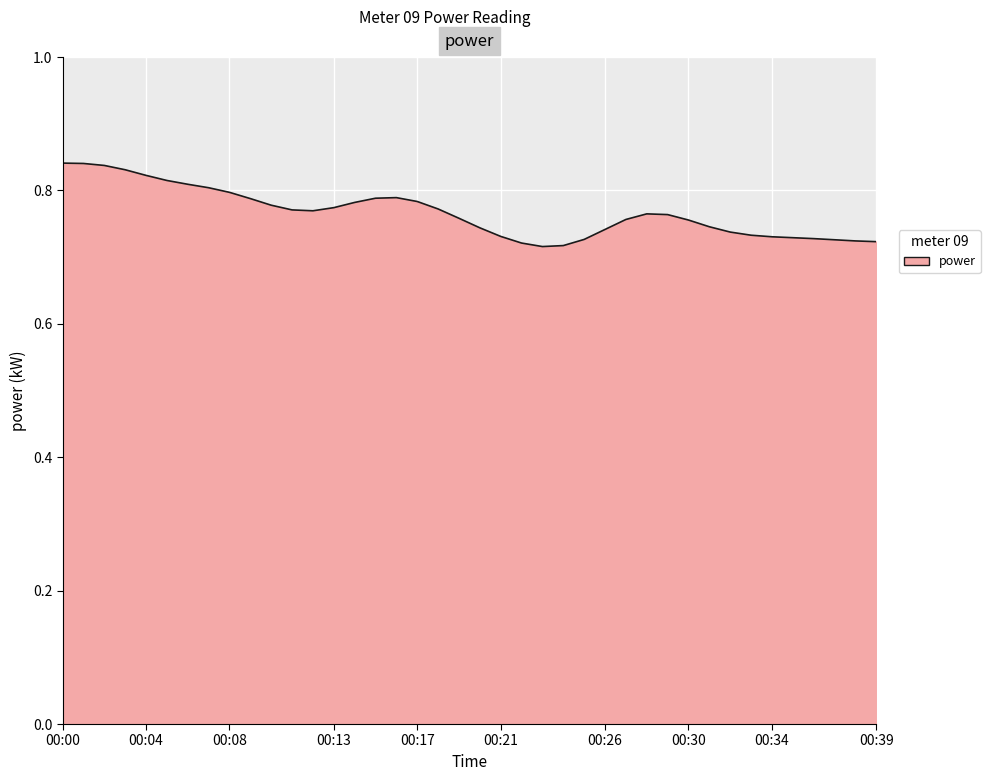

How many points are lower than both their immediate neighbors (excluding endpoints)?

2